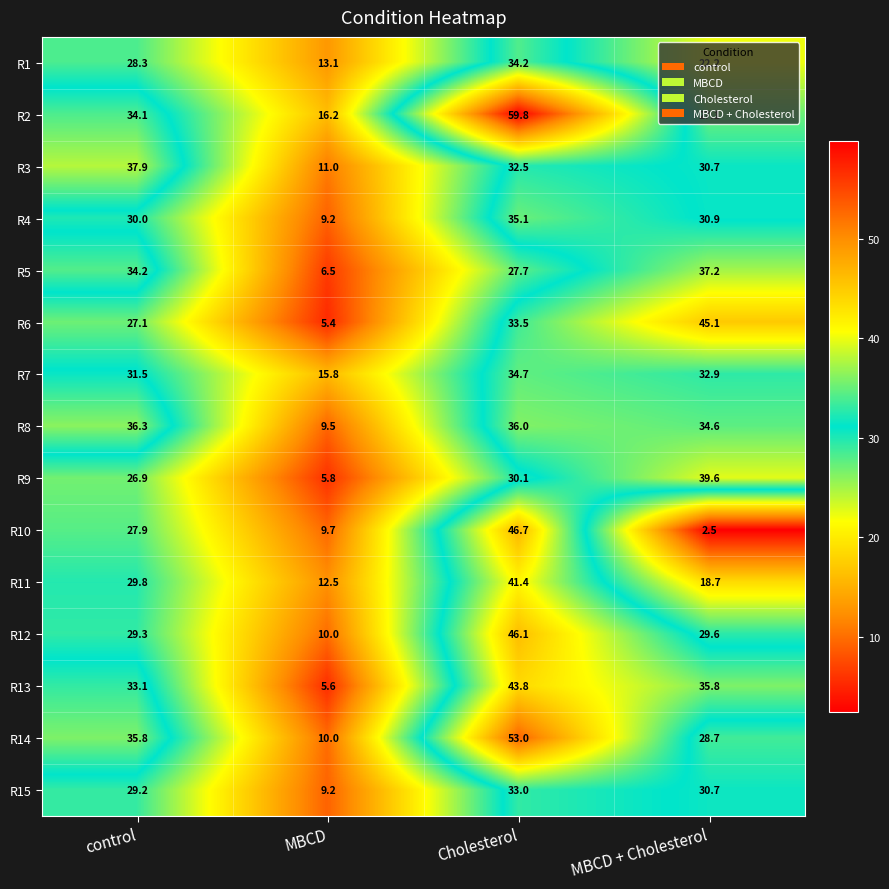

What is the total value across all series at control?

471.4